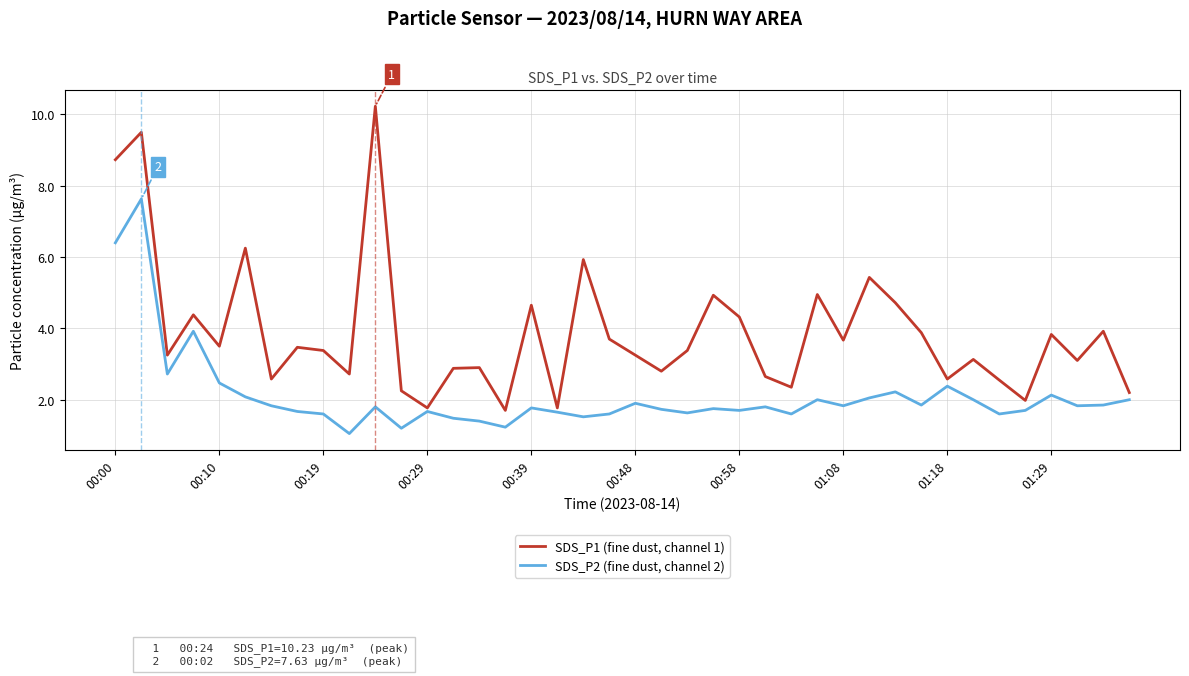

What is the greatest value displayed?

10.2